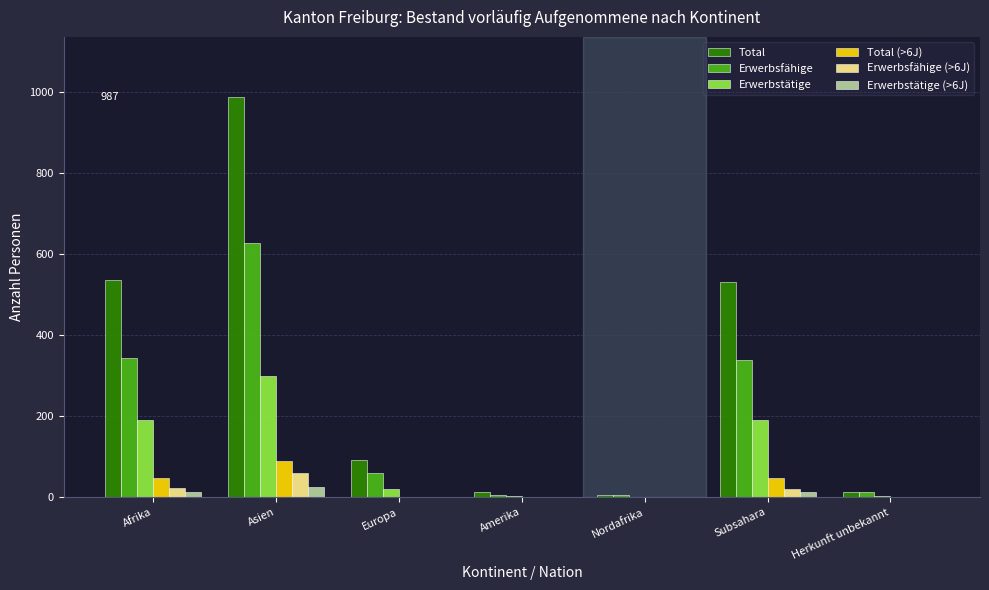

At which label does Erwerbsfähige (>6J) reach its peak?

Asien